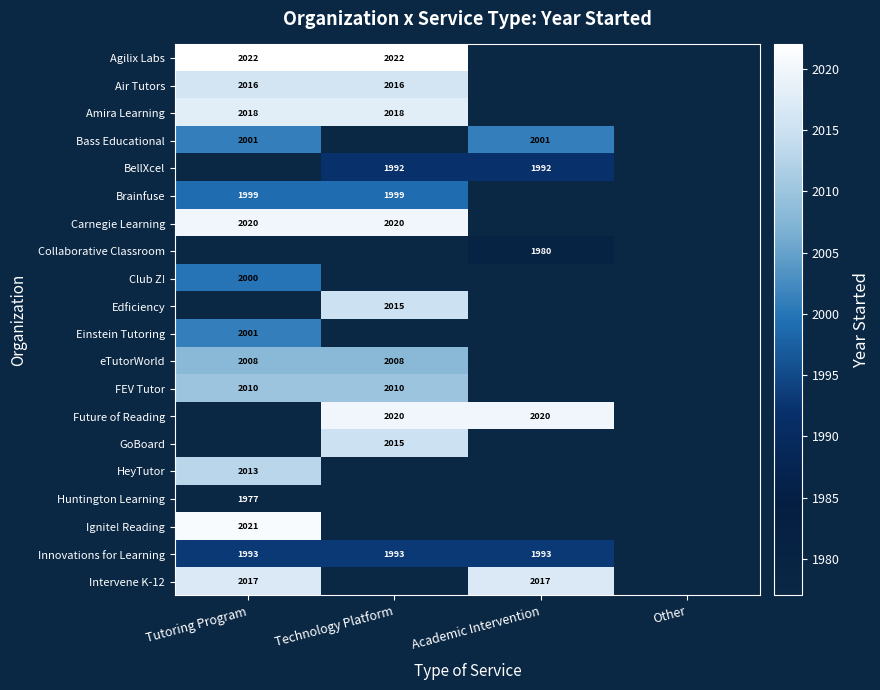

True or false: Carnegie Learning has a value of 2020 at Technology Platform.

True